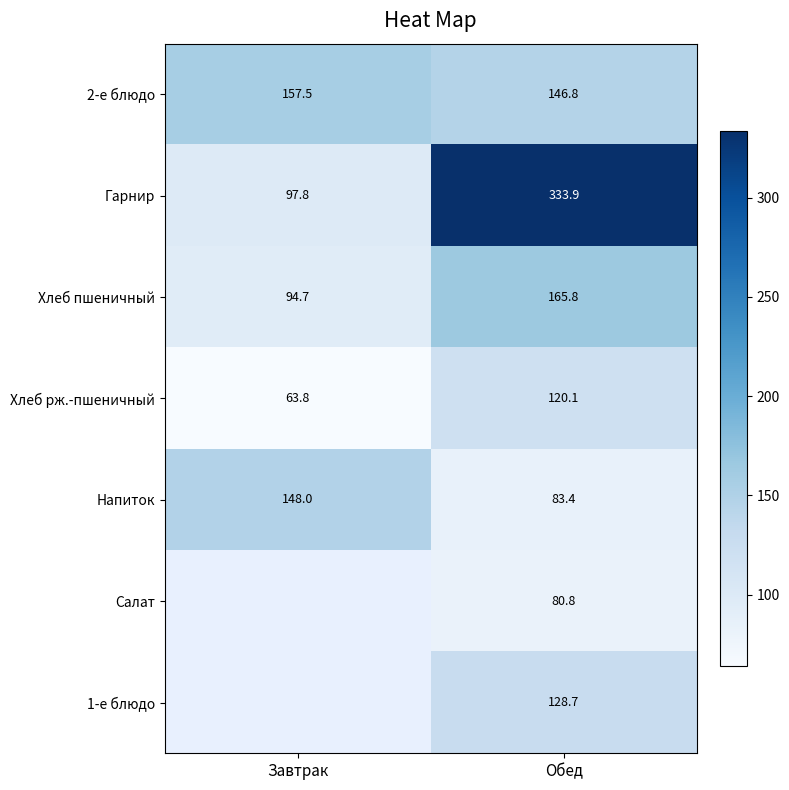

What is the average value of the Напиток series?

115.7